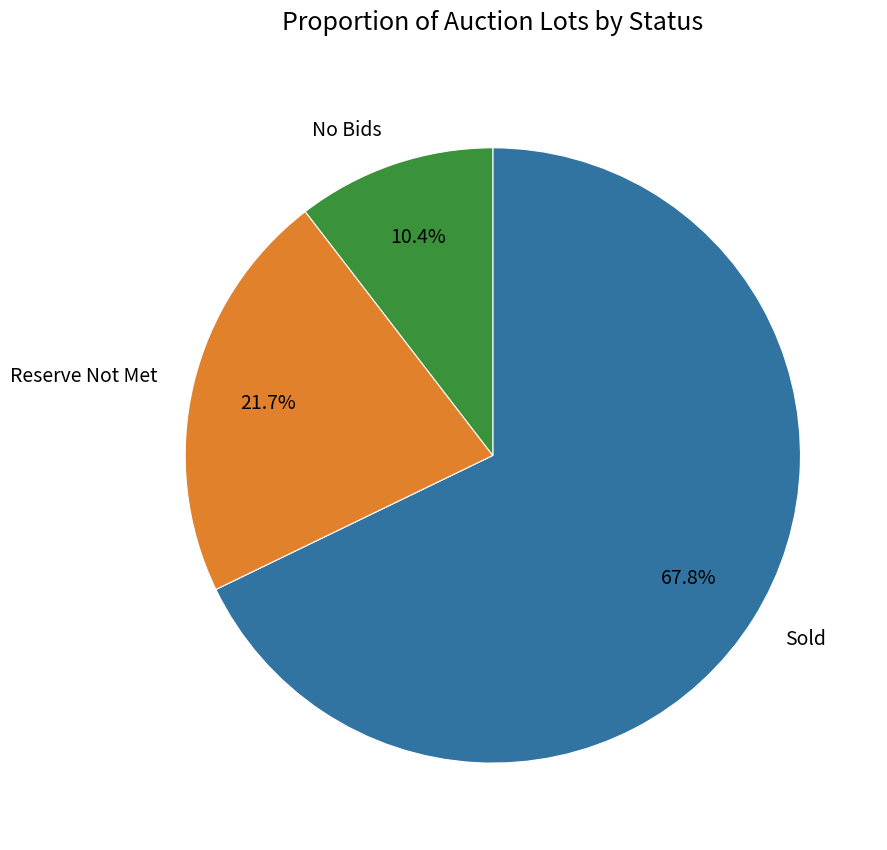

How many slices are in this pie chart?

3